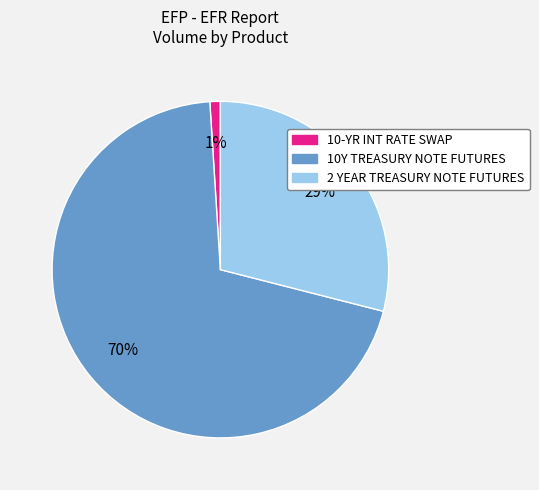

To the nearest percent, what is the difference between the largest and smallest slice percentages?

69%